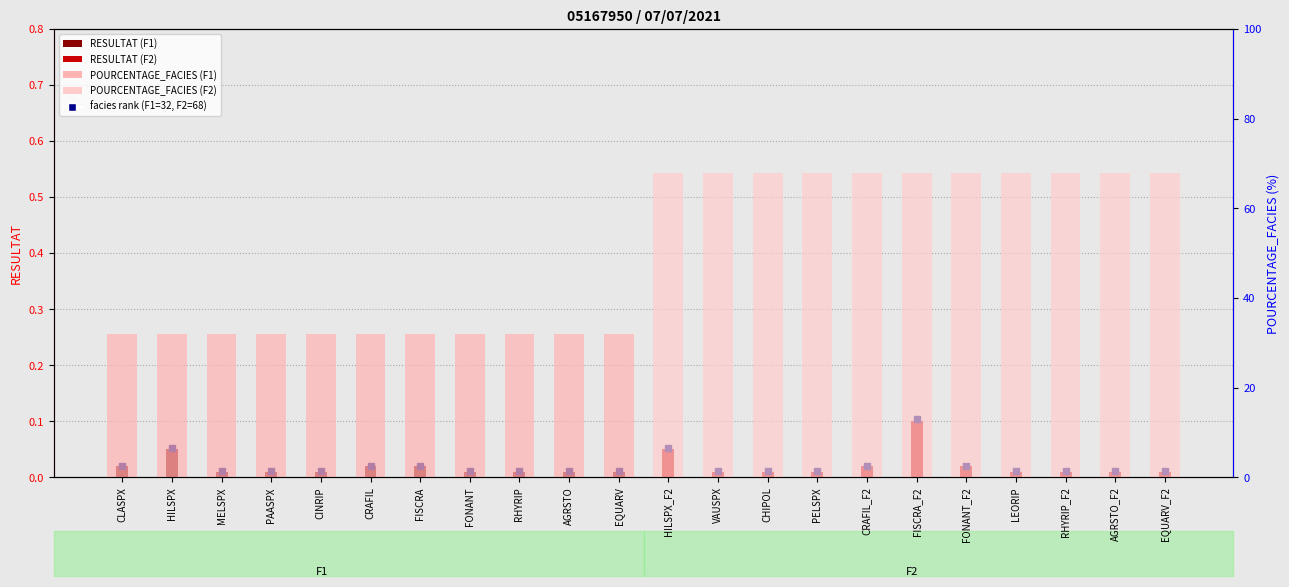

Which series has the largest total across all categories?

POURCENTAGE_FACIES